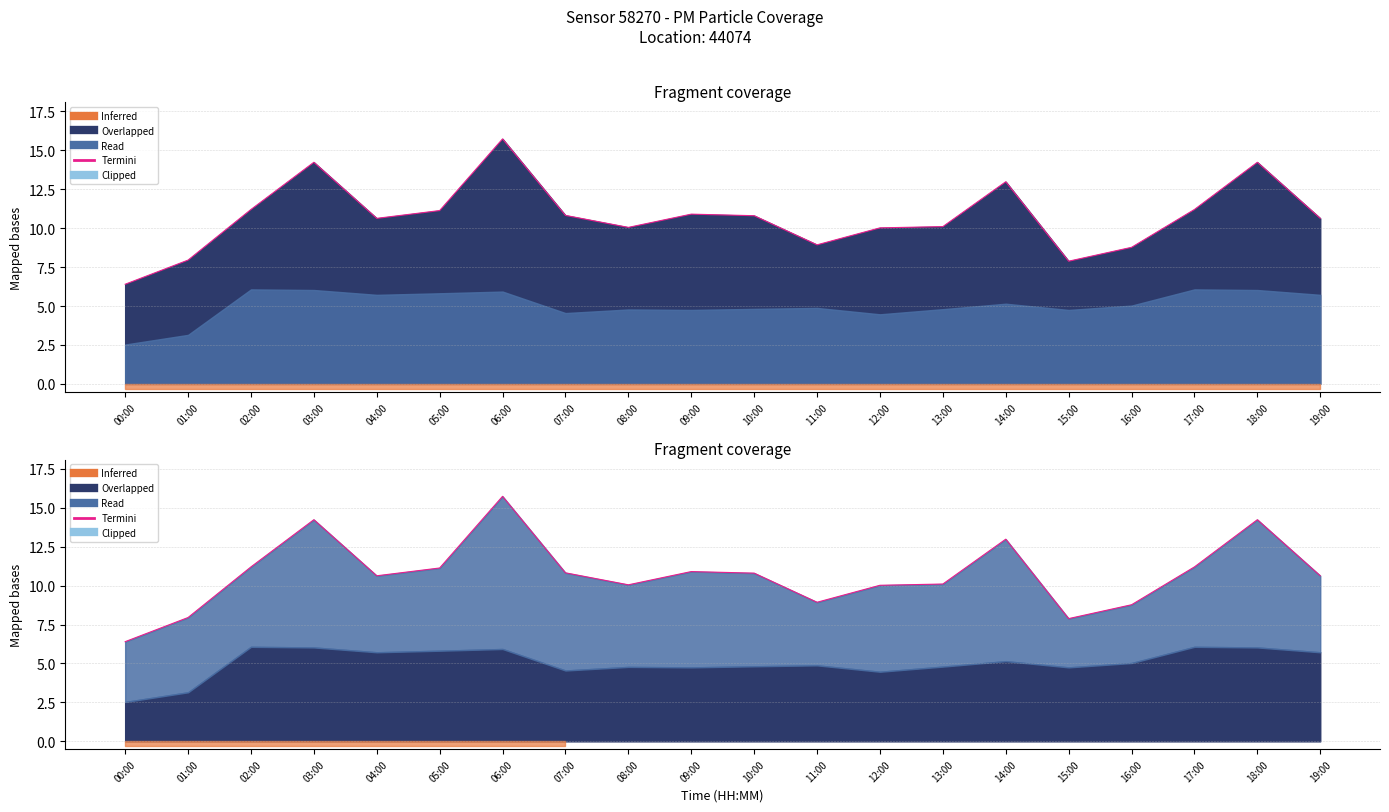

Approximately how many times larger is the value at 19:00 compared to 18:00?

0.7